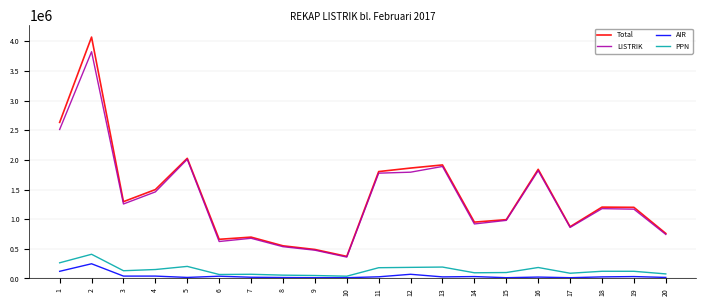

Is the value of Total at 11 greater than the value of AIR at 19?

Yes